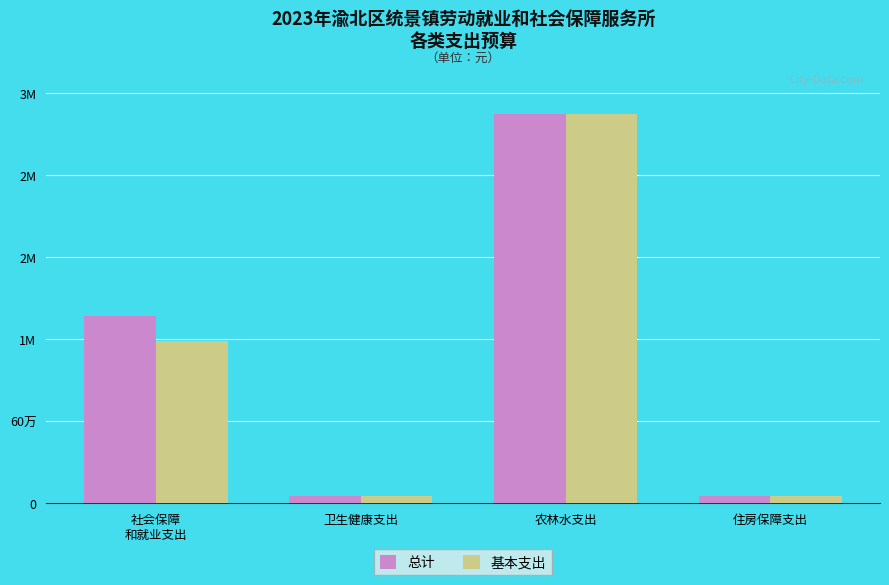

Does the chart contain stacked bars?

No